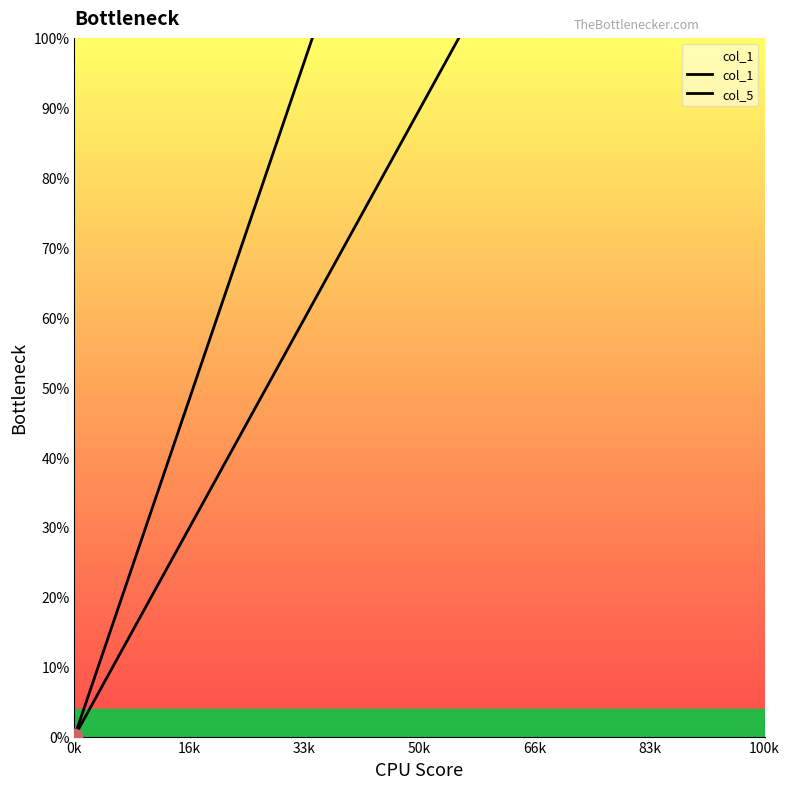

What is the value of the col_5 point at the 23rd from the left?

2.2